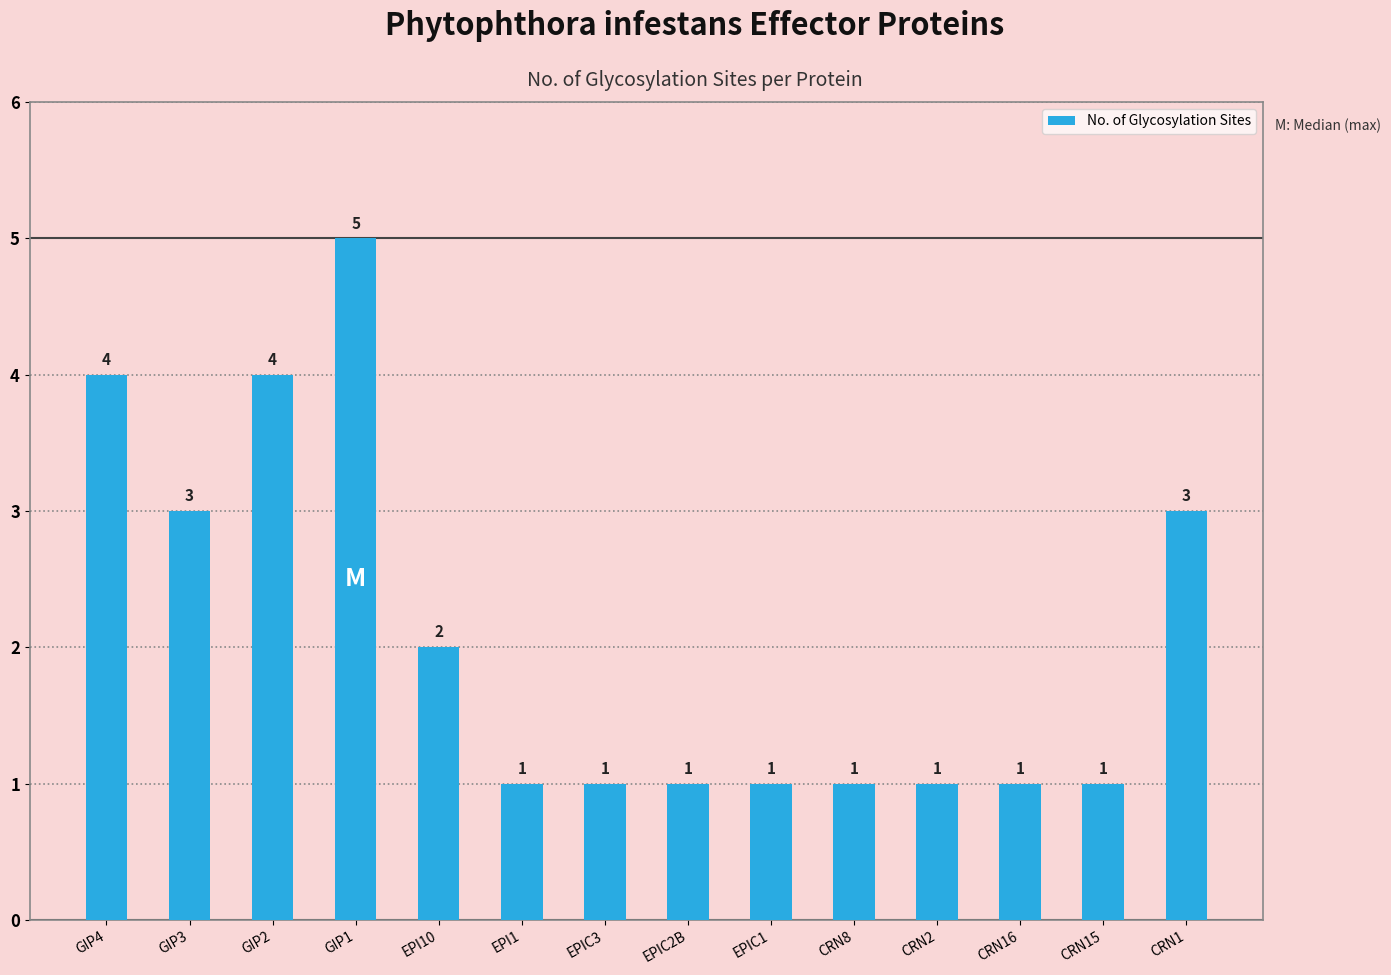

What is the maximum value shown in the chart?

5